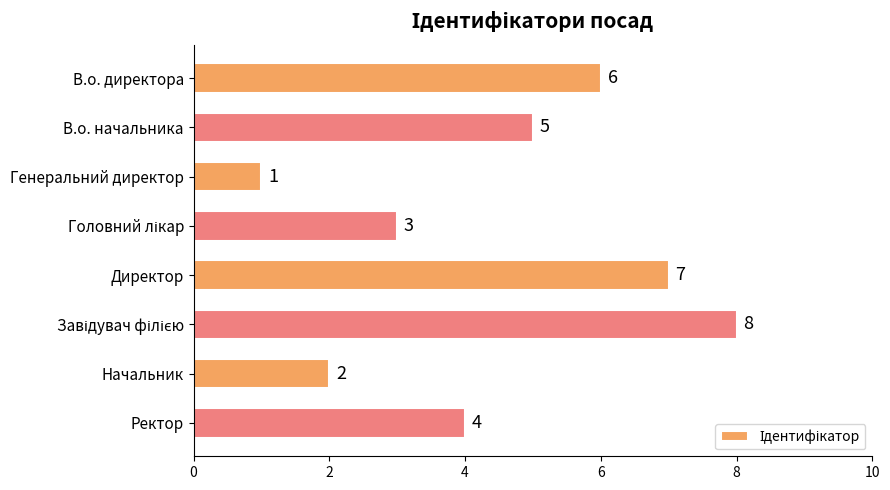

What is the difference between the second highest and minimum values?

6